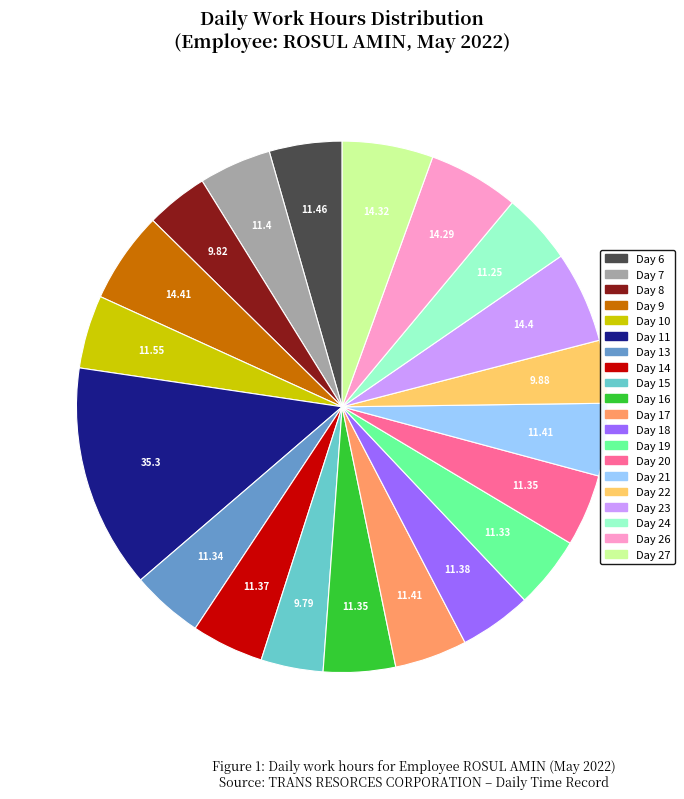

Do Day 27 and Day 20 together represent more than half of the pie?

No